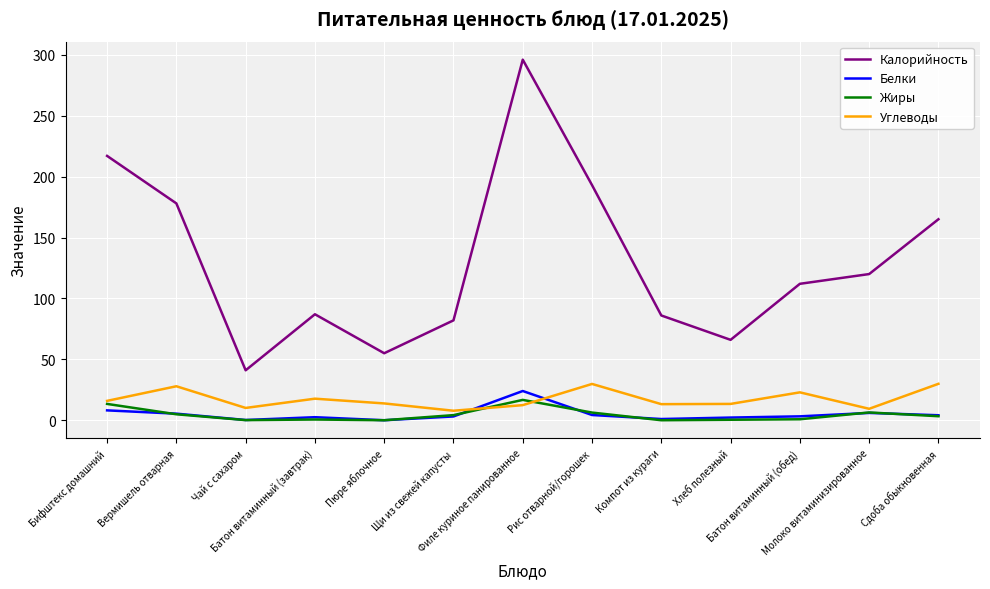

What is the maximum value shown in the chart?

296.0